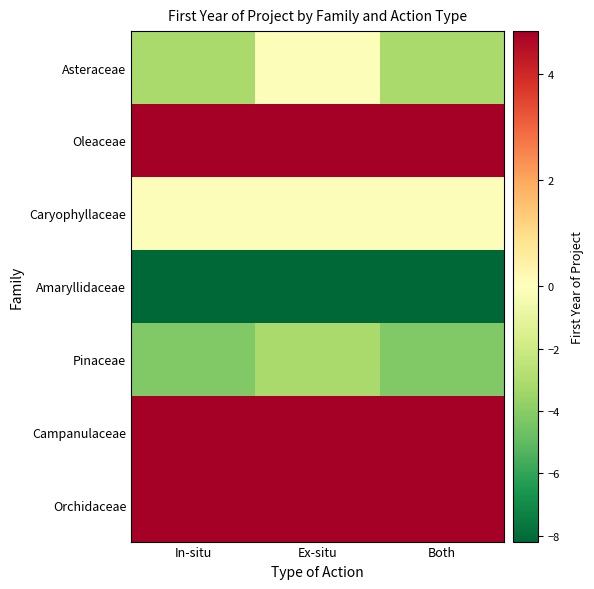

Which series changed the most between Ex-situ and Both?

Asteraceae